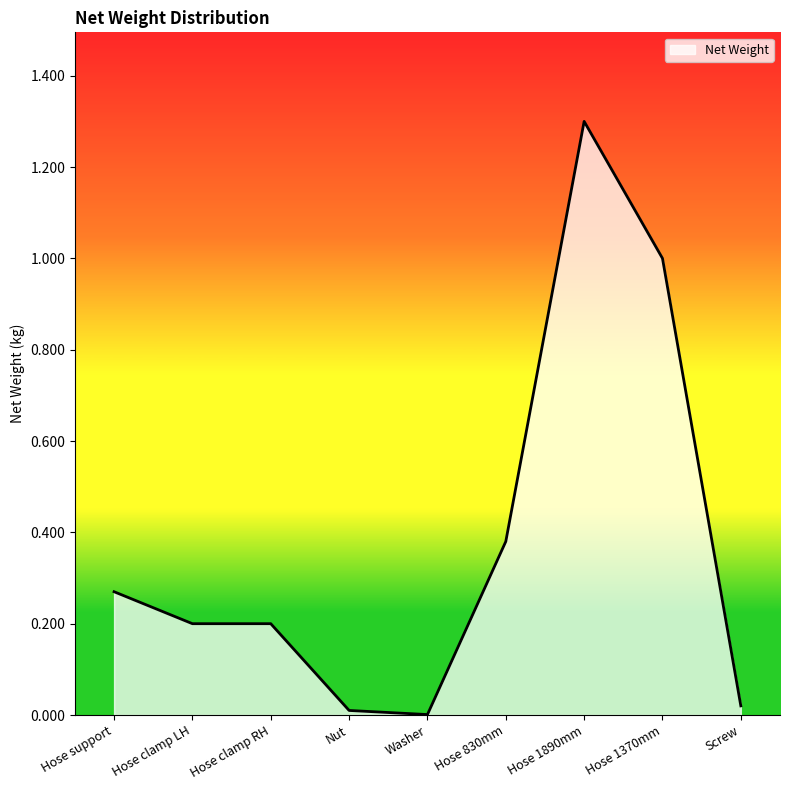

How many lines are shown in the chart?

1